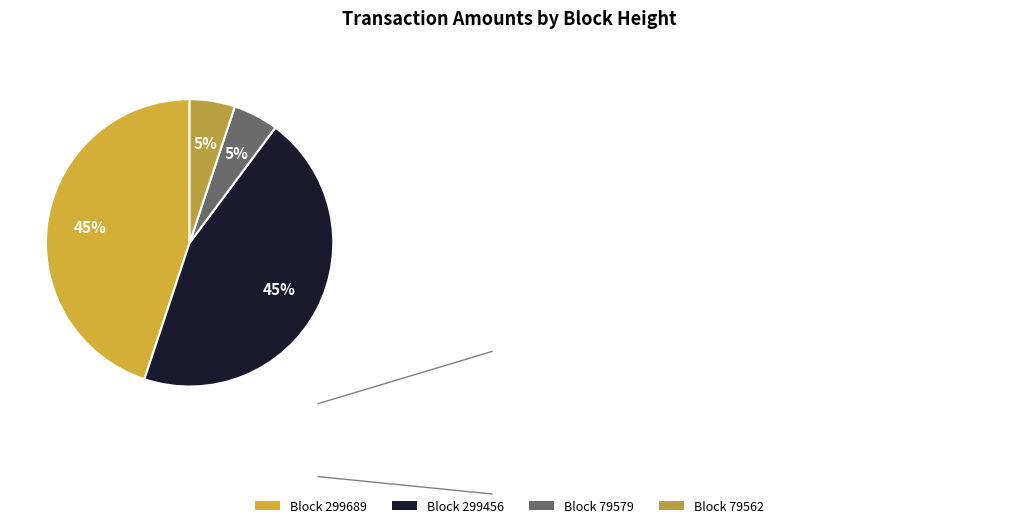

How many slices are in this pie chart?

4